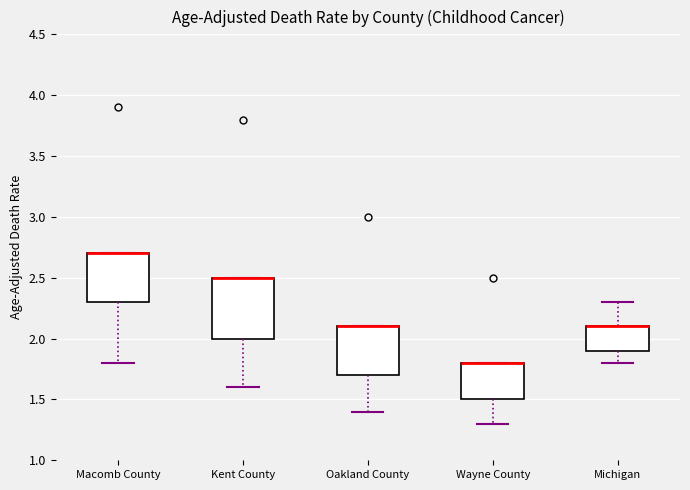

Reading left to right, read every box against the y-axis: the position of its median line, the range the box covers, and the ends of its whiskers. The values are not printed on the chart, so give them approximately, as read against the axis.

Macomb County: median 2.7 (drawn on the box's upper edge), box 2.3 to 2.7, whiskers 1.8 to 2.7
Kent County: median 2.5 (drawn on the box's upper edge), box 2.0 to 2.5, whiskers 1.6 to 2.5
Oakland County: median 2.1 (drawn on the box's upper edge), box 1.7 to 2.1, whiskers 1.4 to 2.1
Wayne County: median 1.8 (drawn on the box's upper edge), box 1.5 to 1.8, whiskers 1.3 to 1.8
Michigan: median 2.1 (drawn on the box's upper edge), box 1.9 to 2.1, whiskers 1.8 to 2.3